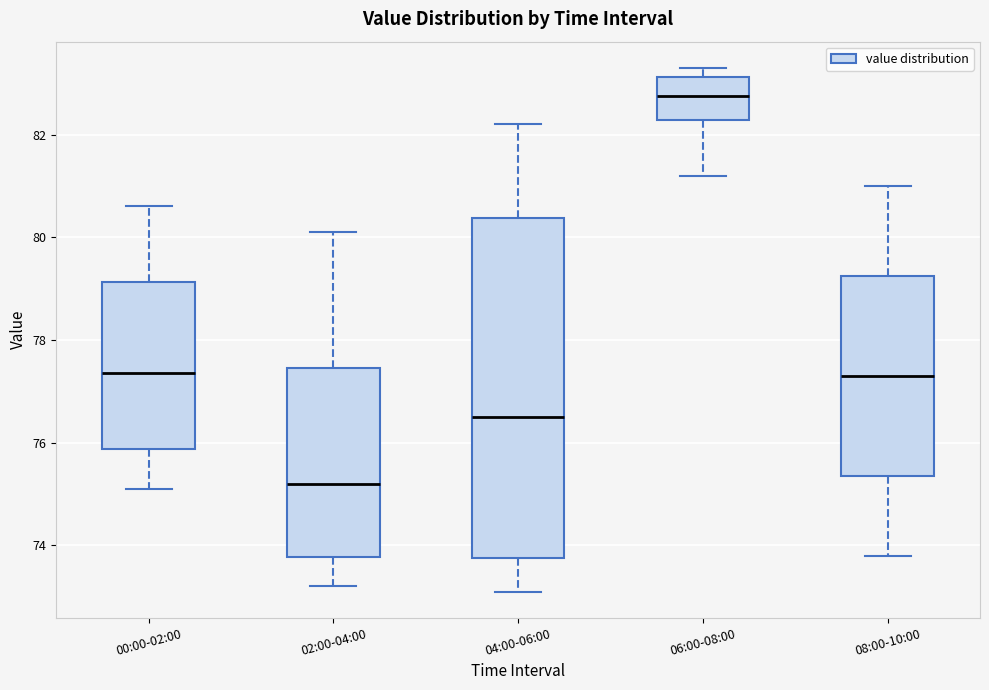

Reading left to right, read every box against the y-axis: the position of its median line, the range the box covers, and the ends of its whiskers. The values are not printed on the chart, so give them approximately, as read against the axis.

00:00-02:00: median 77.4, box 75.8 to 79.2, whiskers 75.2 to 80.6
02:00-04:00: median 75.2, box 73.8 to 77.4, whiskers 73.2 to 80.2
04:00-06:00: median 76.6, box 73.8 to 80.4, whiskers 73.2 to 82.2
06:00-08:00: median 82.8, box 82.2 to 83.2, whiskers 81.2 to 83.4
08:00-10:00: median 77.4, box 75.4 to 79.2, whiskers 73.8 to 81.0